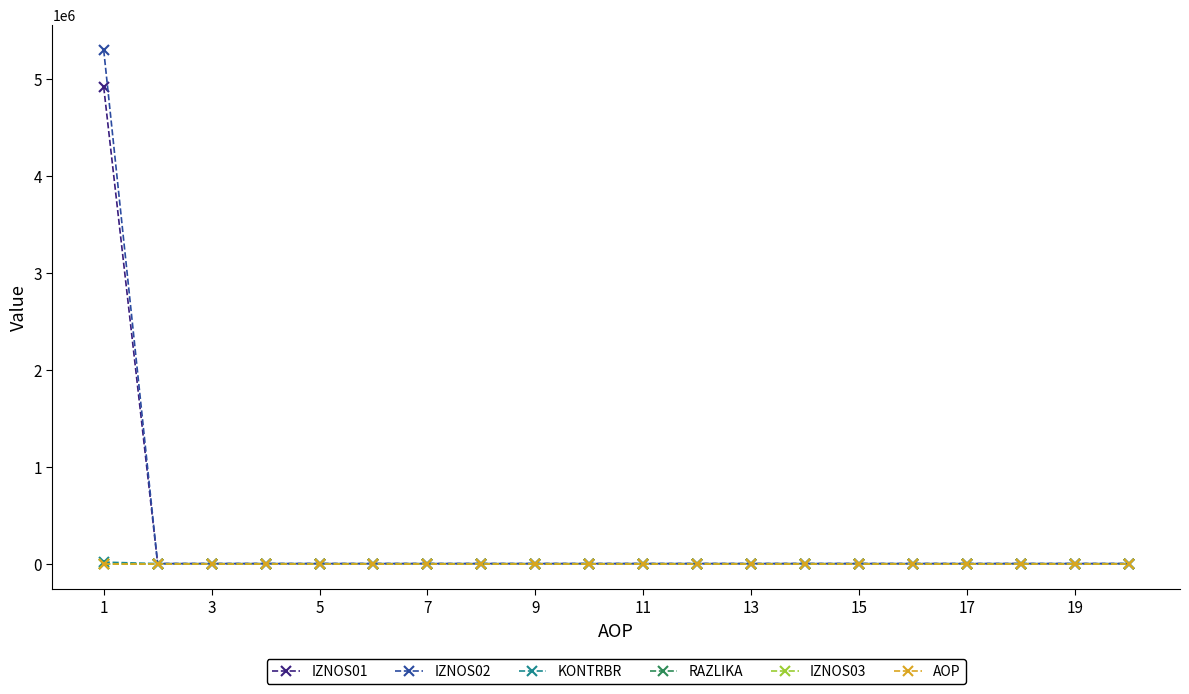

Which series has the widest spread of values?

IZNOS02